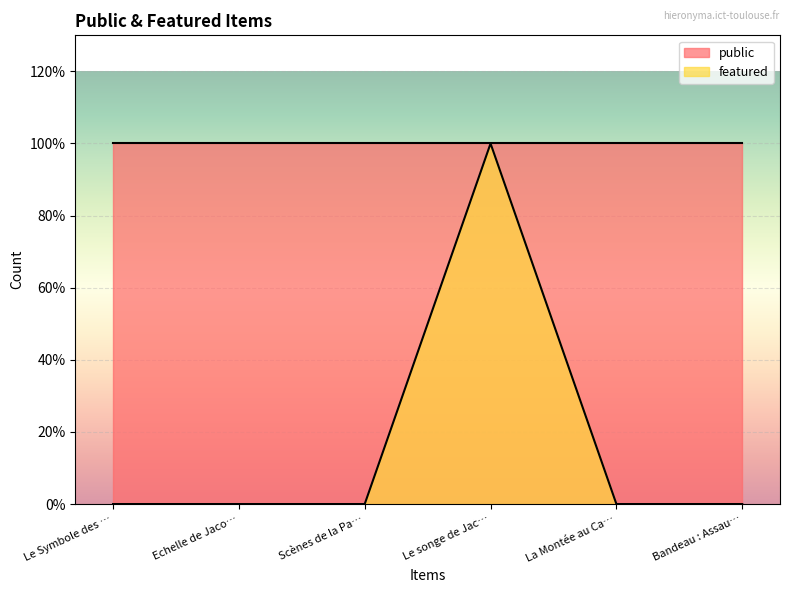

How many interior local peaks (higher than both neighbors) does the data have?

1